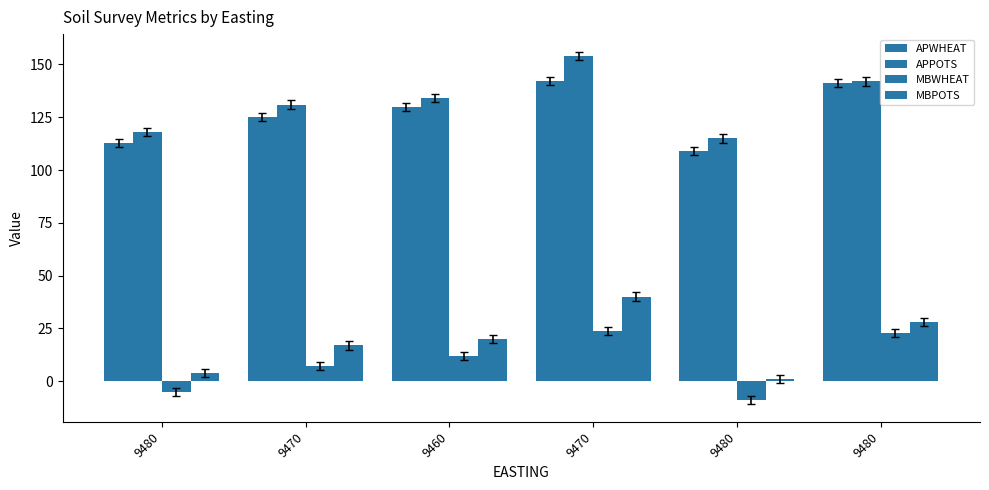

Between 9470 and 9480, which series saw the biggest shift?

APPOTS